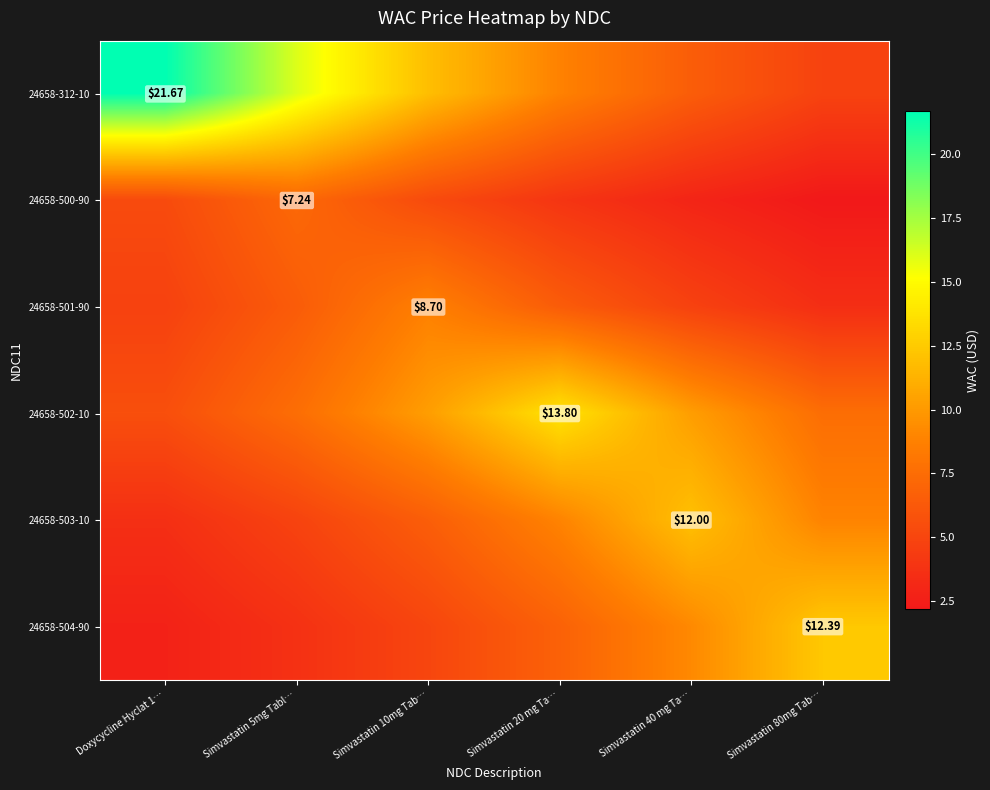

What is the maximum value shown in the chart?

21.7